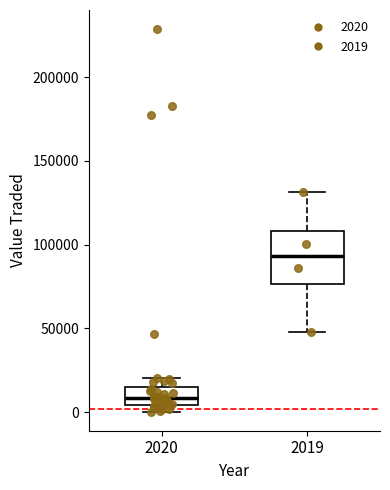

Which box is the tallest, from its lower edge to its upper edge?

2019